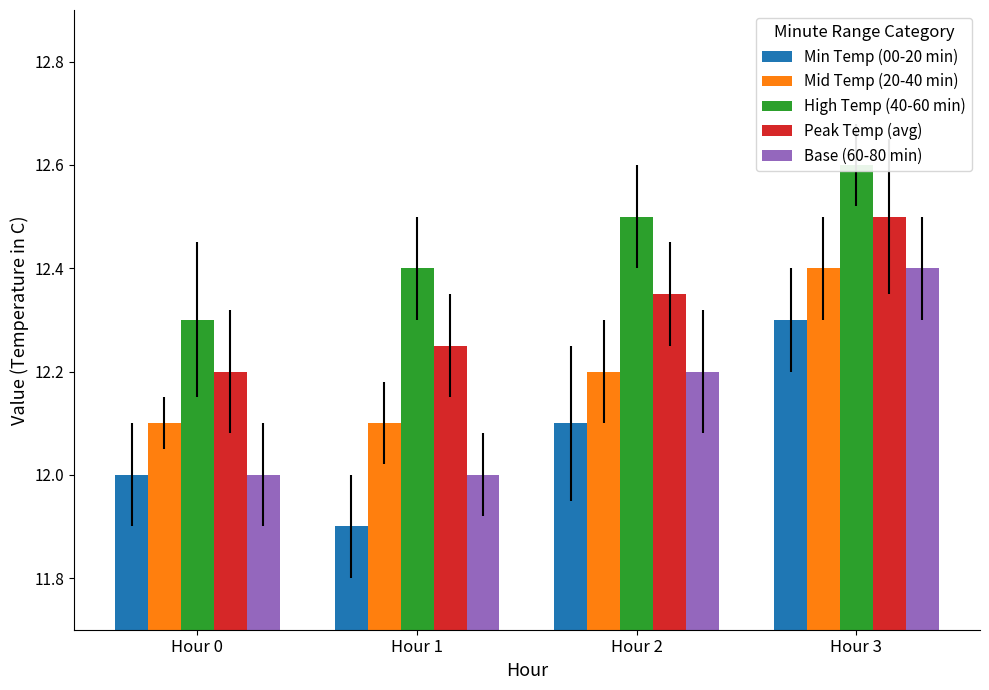

What is the total value across all series at Hour 0?

60.6